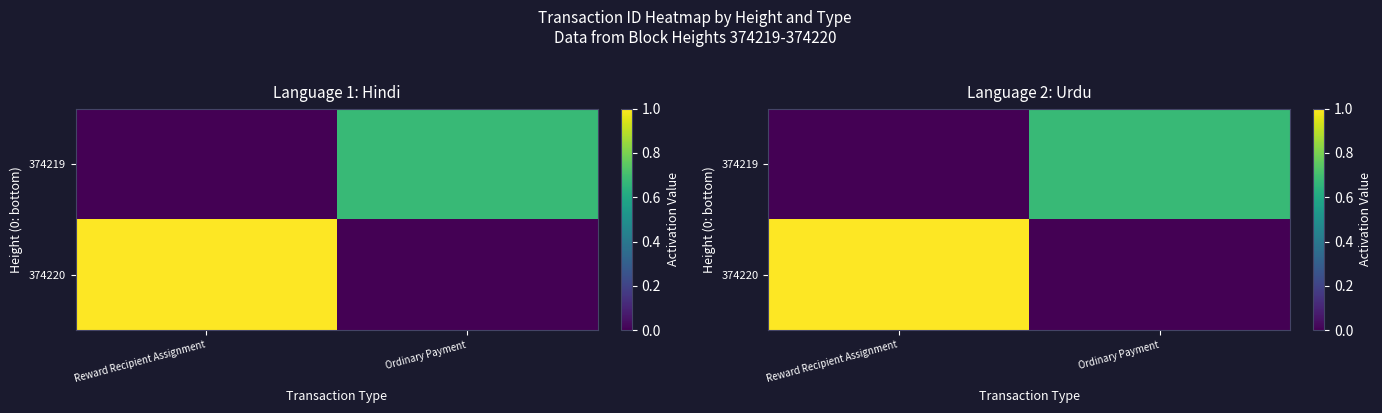

List the series in order of their peak value, highest first.

374220, 374219